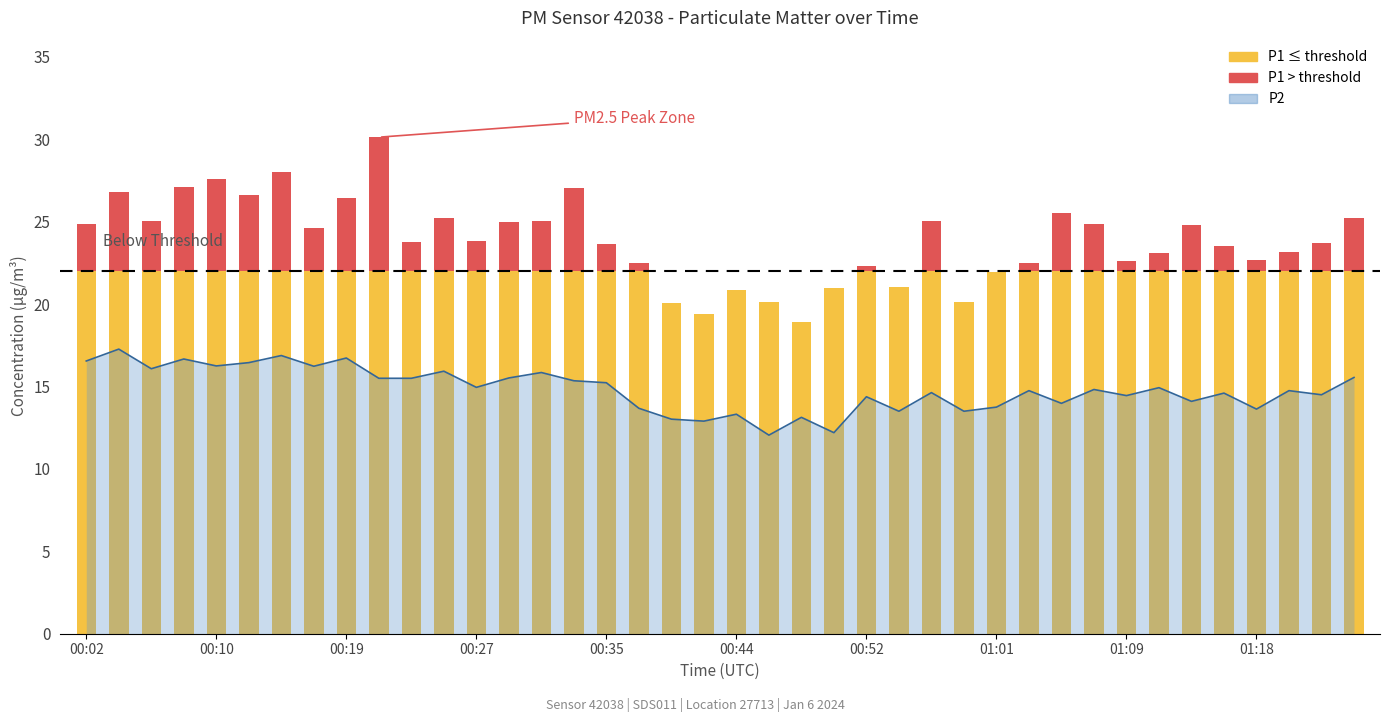

What is the approximate value at 01:18?

13.6